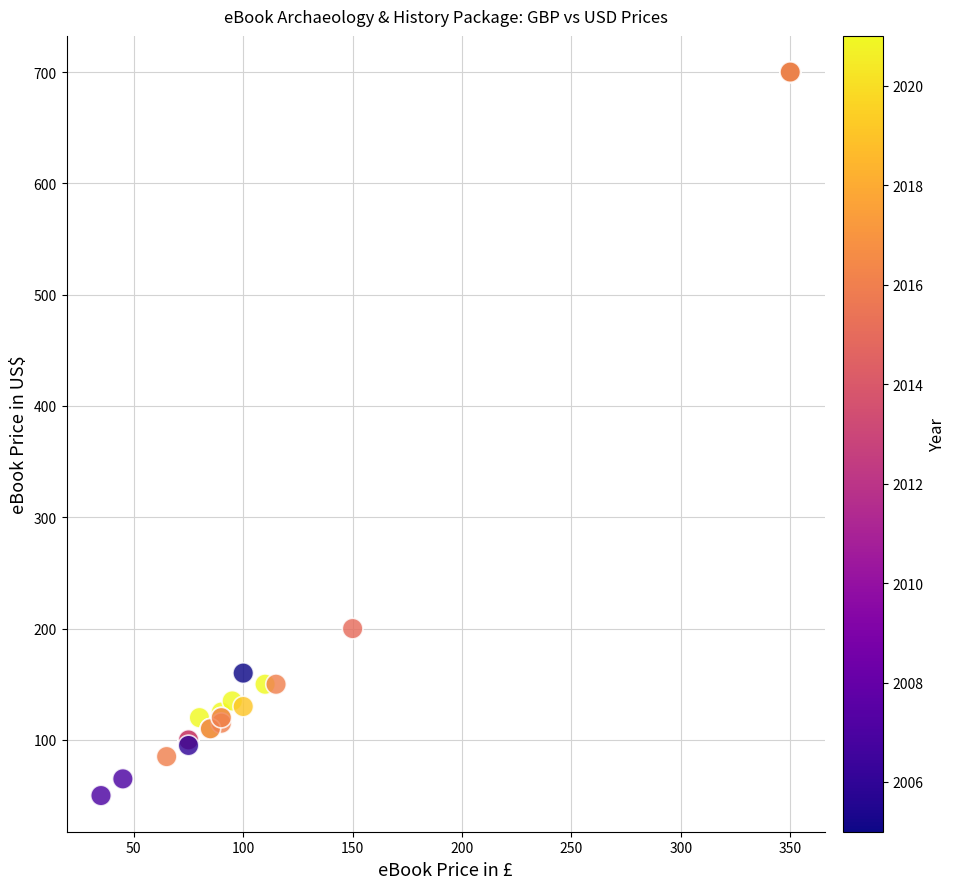

What Y value in the scatter plot is closest to 375?

200.0